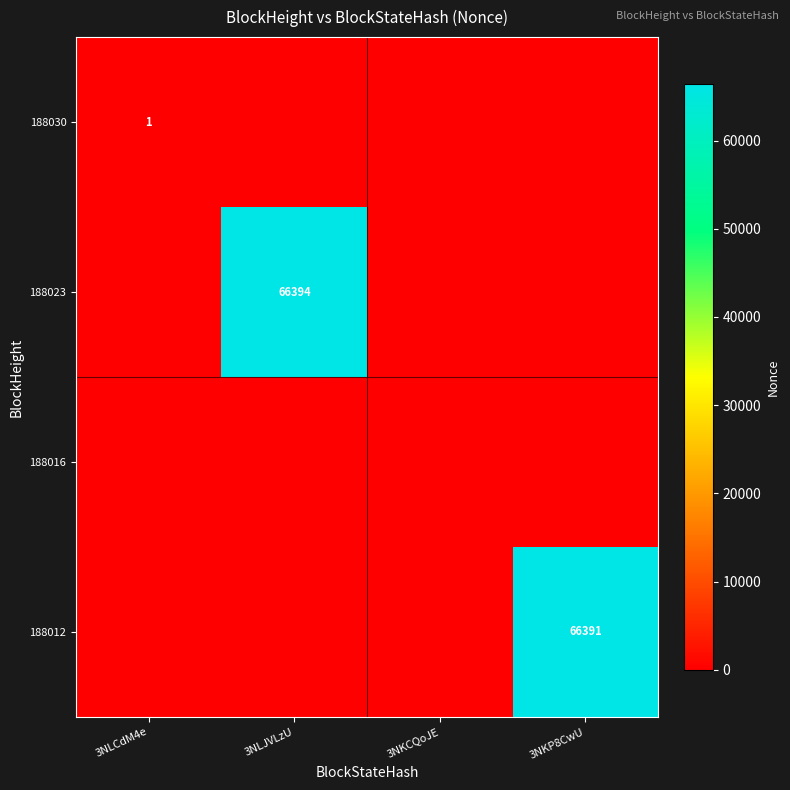

At which category is the sum across all series the highest?

3NLJVLzU